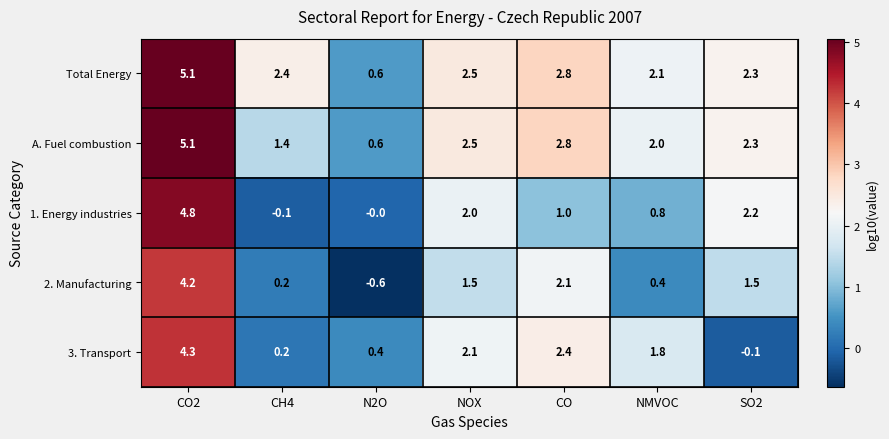

What is the difference between the highest and lowest values at CO2?

0.9